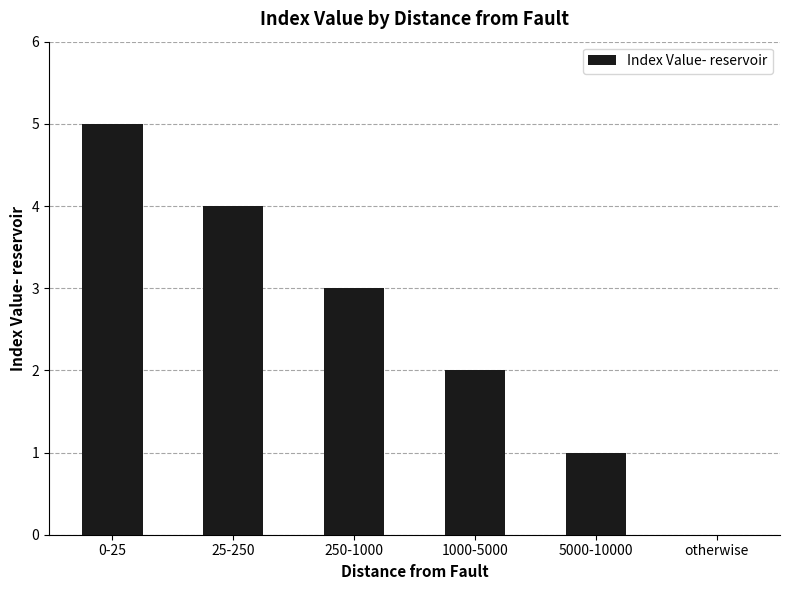

The value at otherwise is 2. True or false?

False